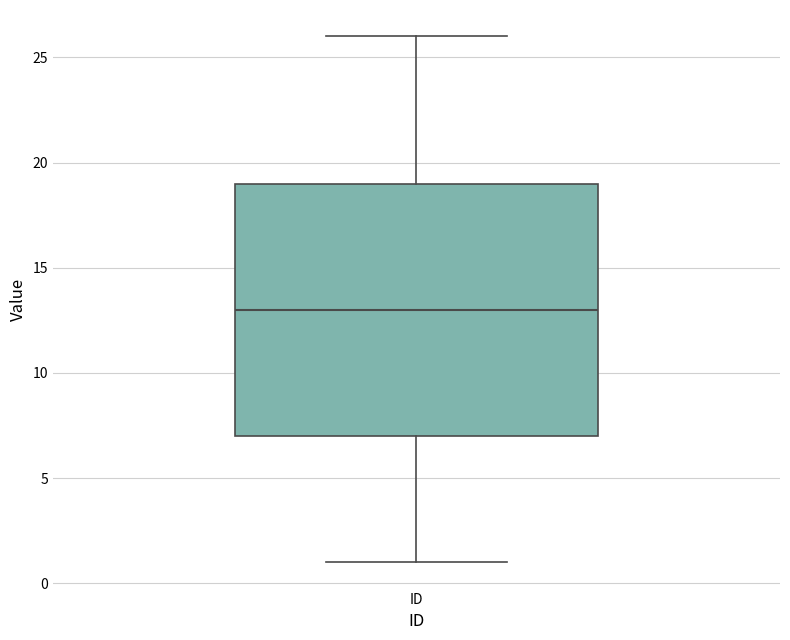

Where is the upper edge of the box for ID on the y-axis? The values are not printed on the chart, so give them approximately, as read against the axis.

19